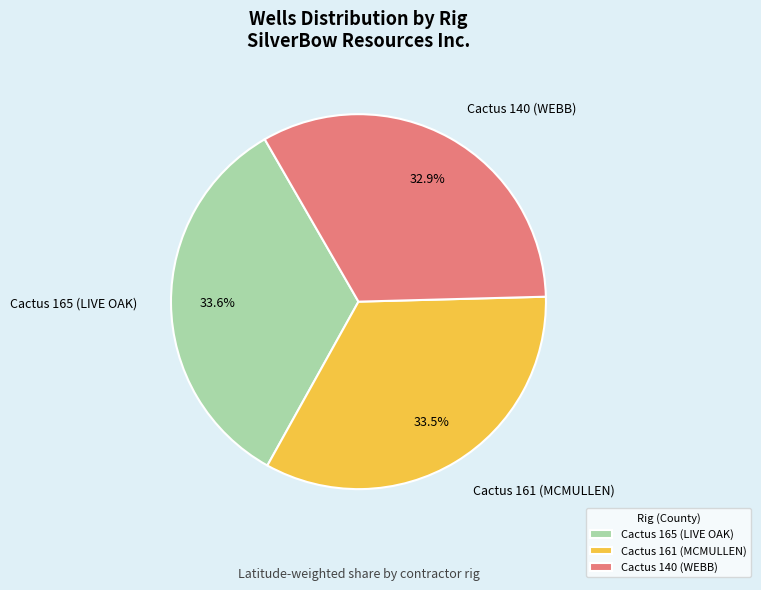

Which category has the smallest portion of the pie?

Cactus 140 (WEBB)